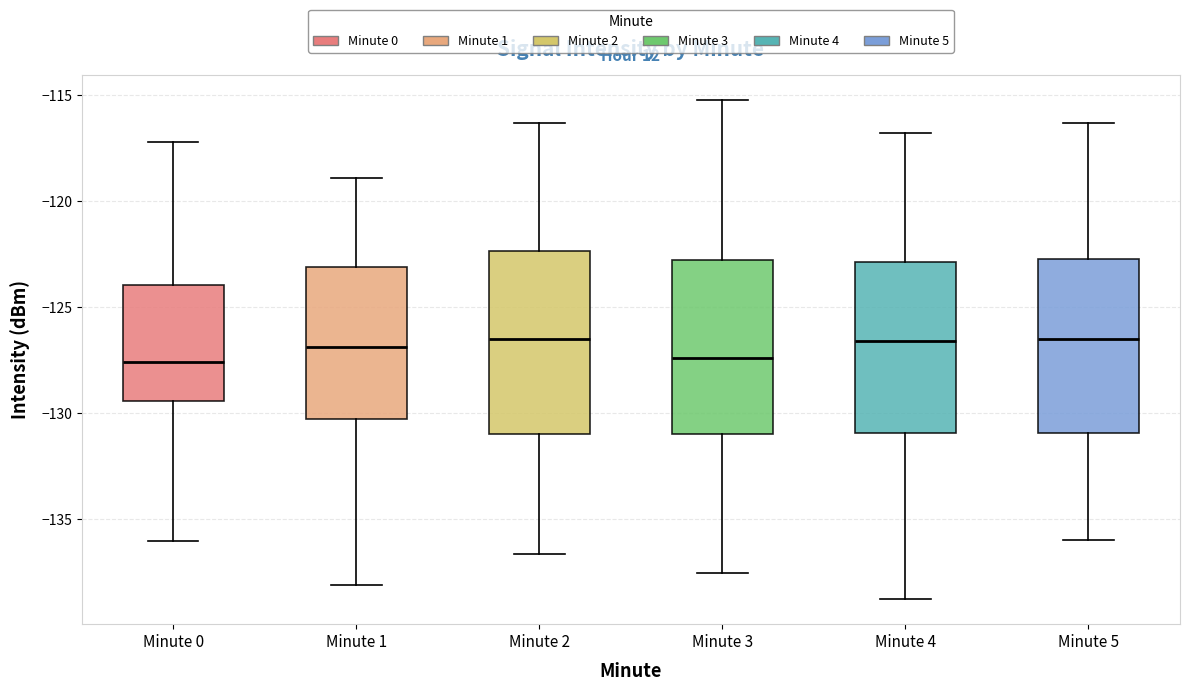

Where is the lower edge of the box for Minute 0 on the y-axis? The values are not printed on the chart, so give them approximately, as read against the axis.

-129.5